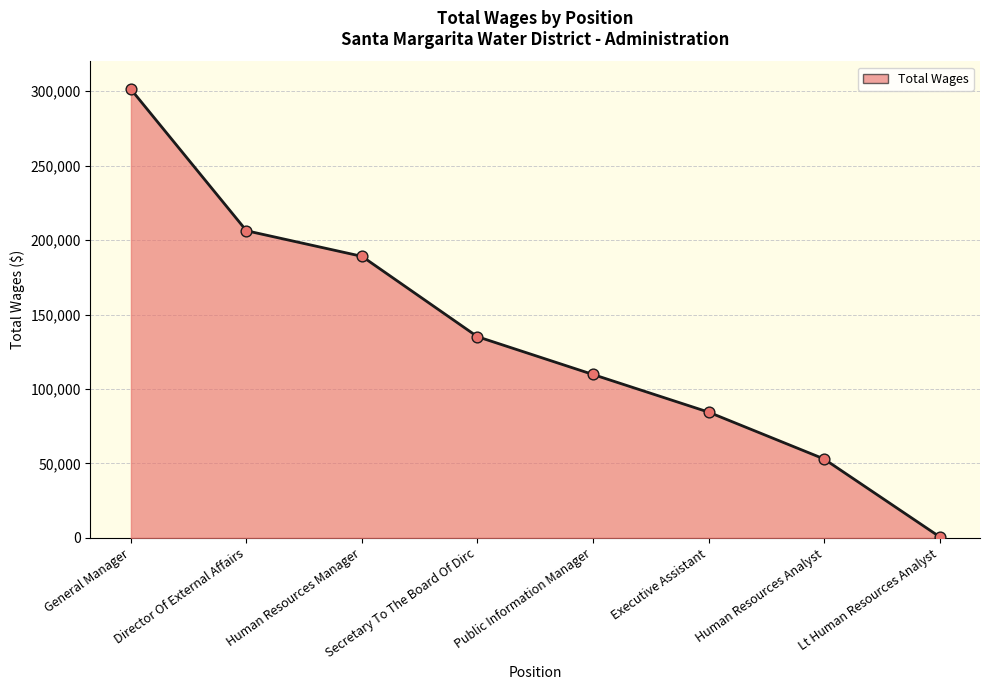

Between General Manager and Human Resources Analyst, which is larger?

General Manager